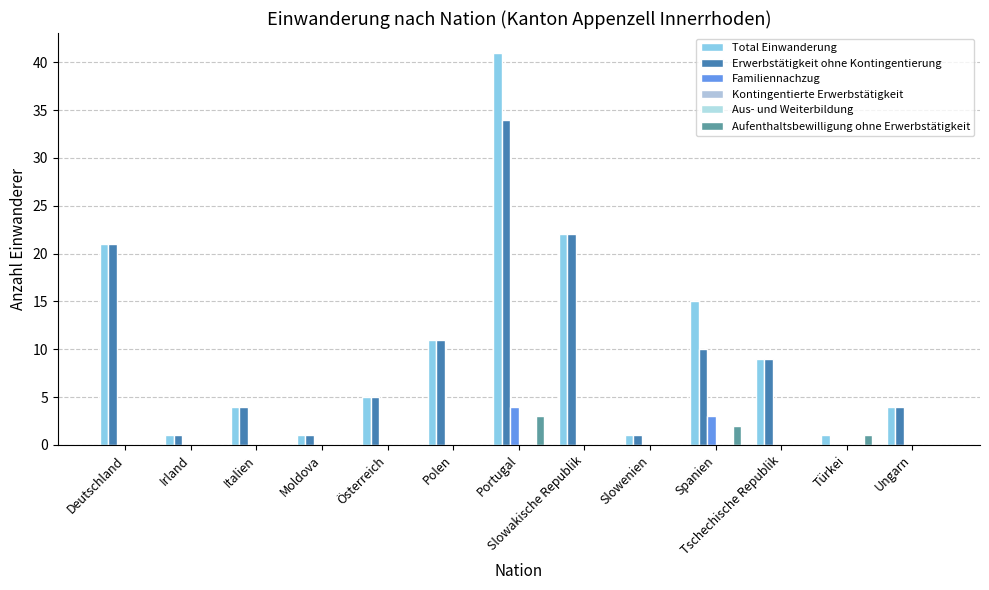

How many bars are there in total?

78